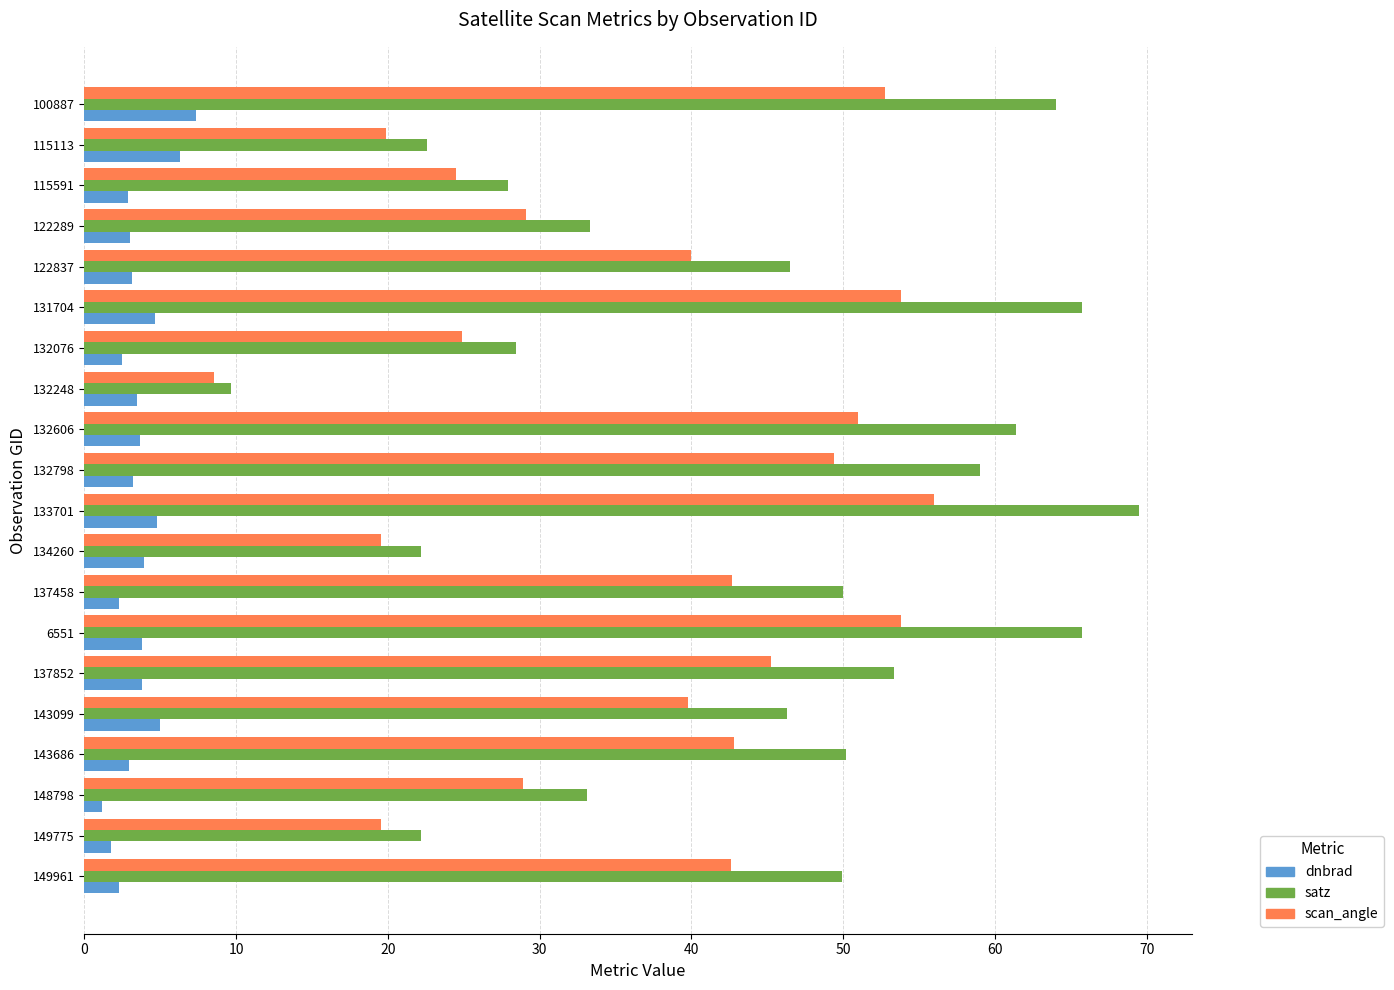

At which label is scan_angle closest to 32?

122289